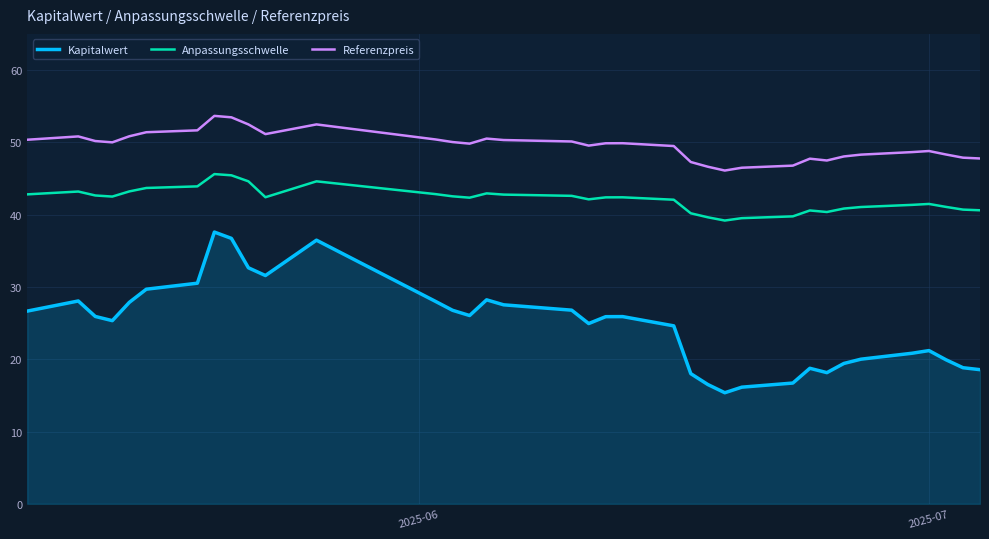

Which series has the largest total across all categories?

Referenzpreis